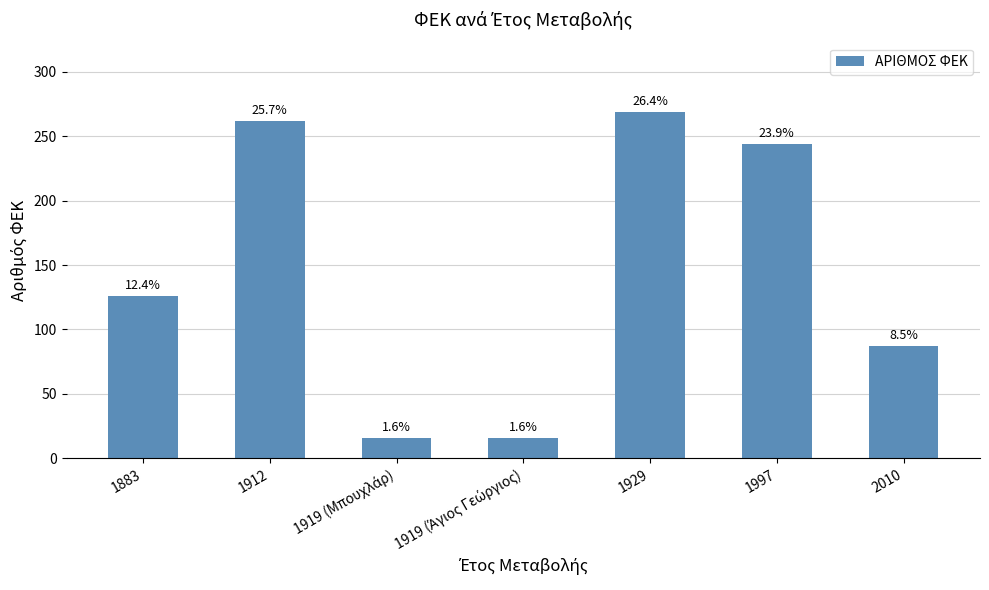

Does the chart contain any negative values?

No